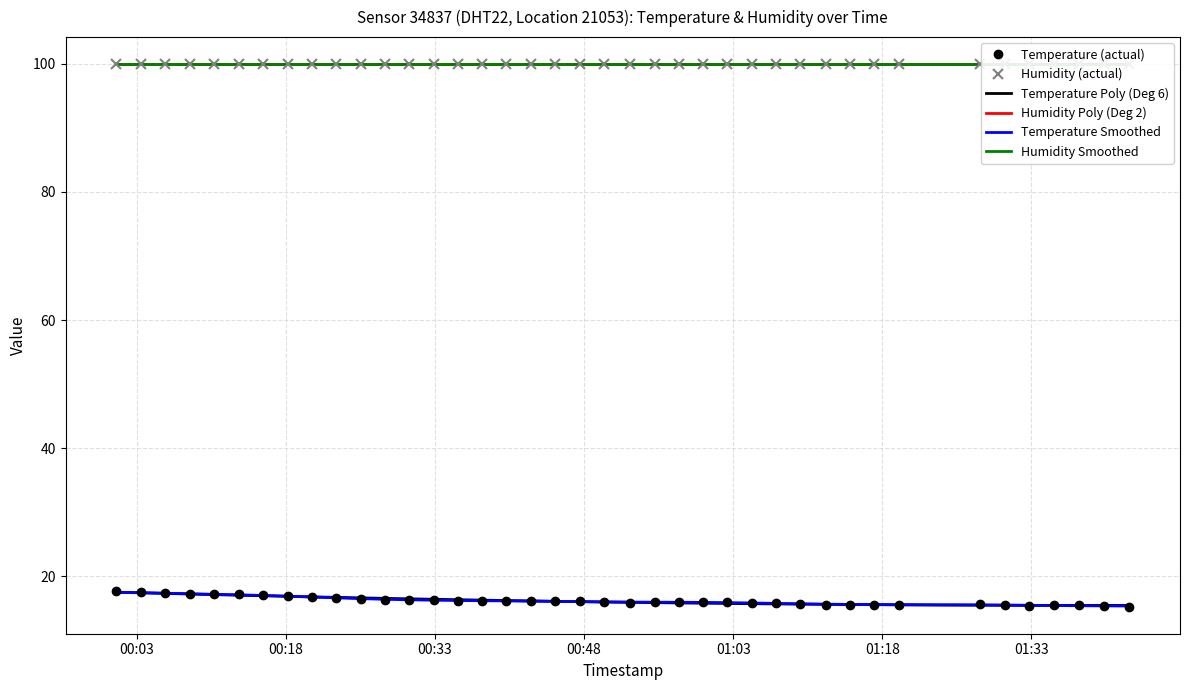

Where is the first local maximum?

2022-07-30T01:27:51